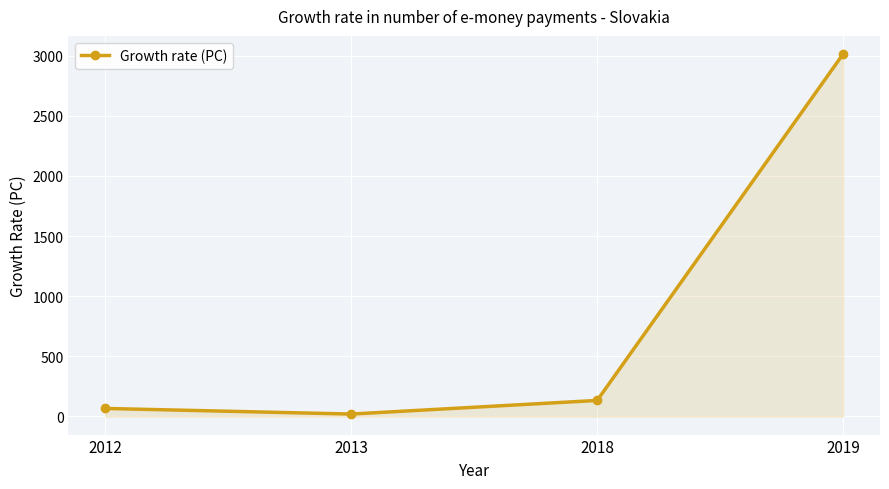

What is the smallest value displayed?

20.0